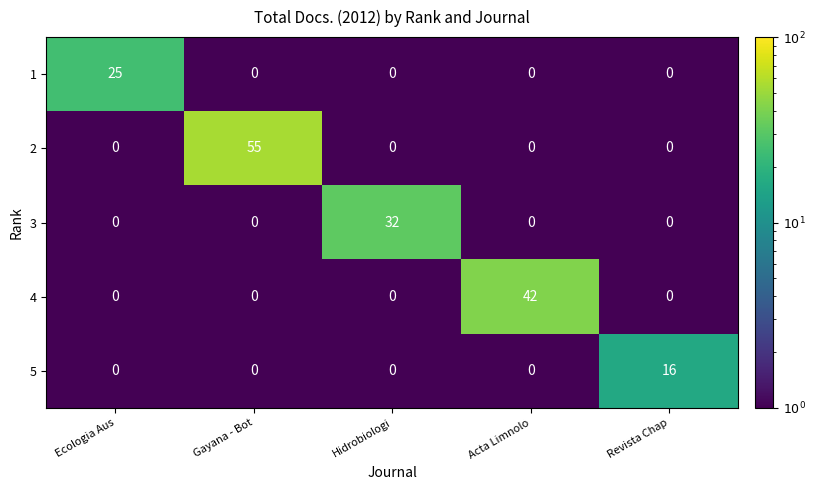

What is the sum of all 4 values?

42